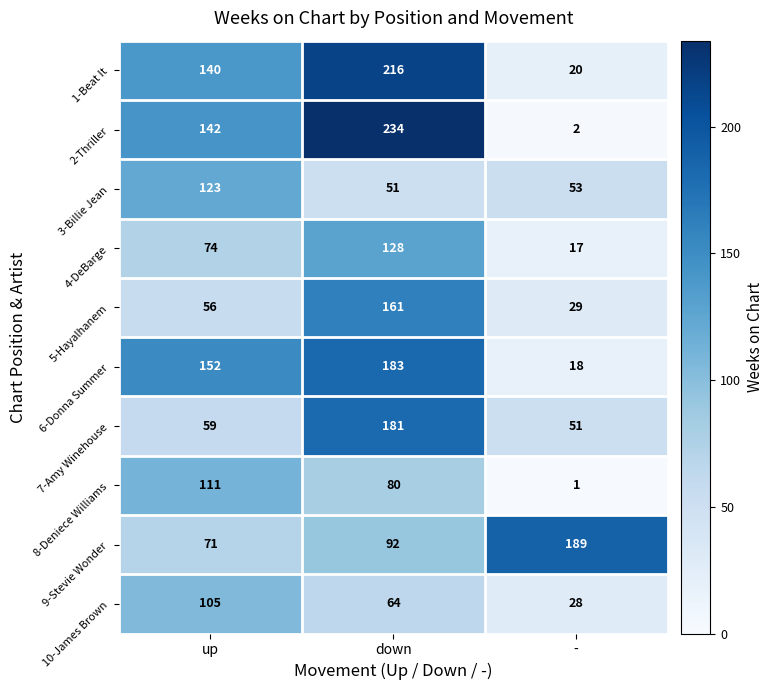

How many data points in 3-Billie Jean are less than 53?

1